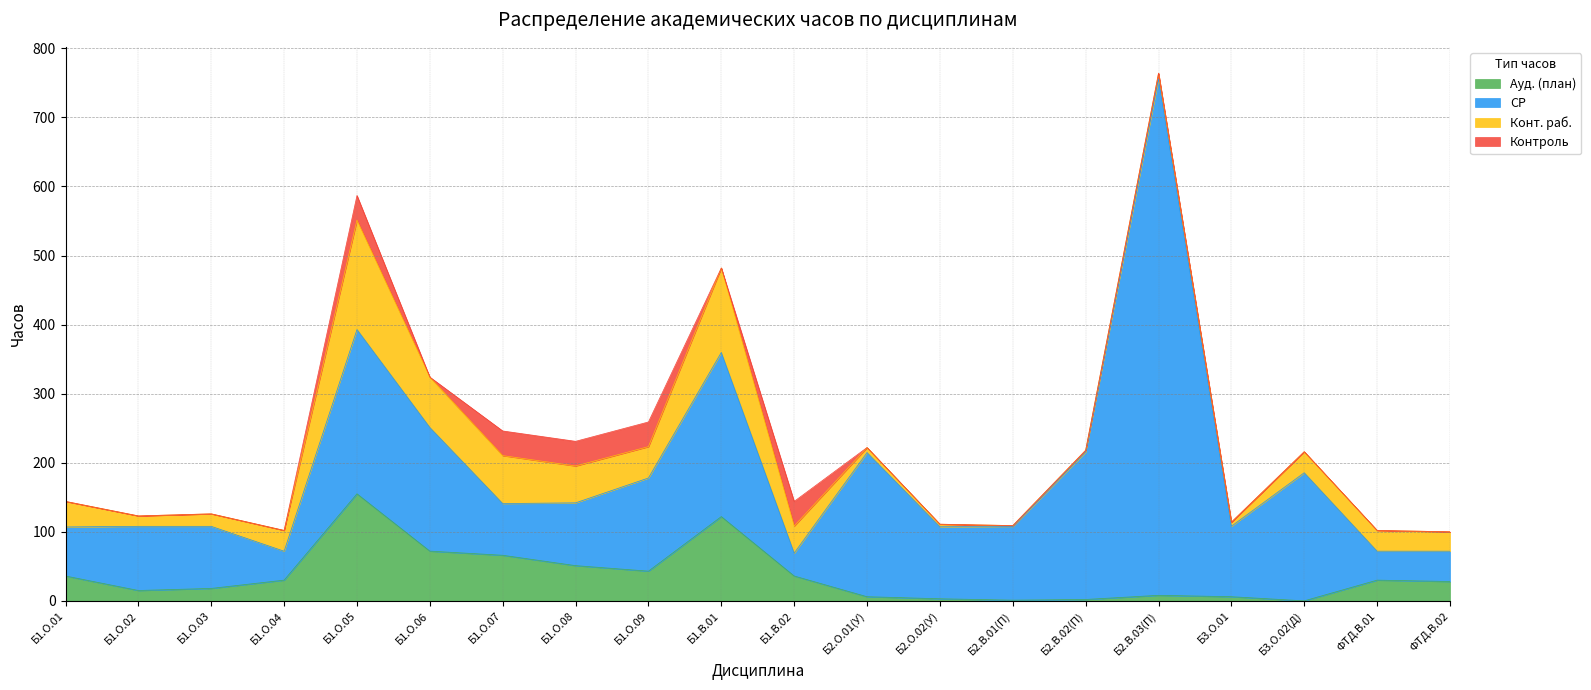

Does the chart display data point markers on the line(s)?

No